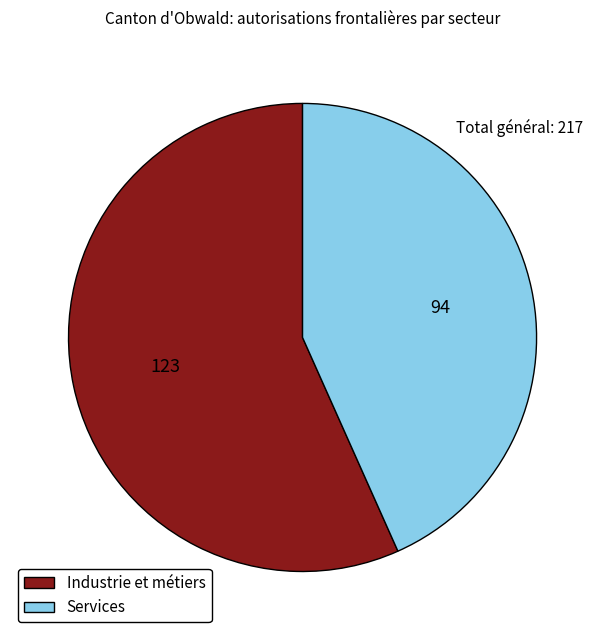

Rank the categories by value from highest to lowest.

Industrie et métiers, Services